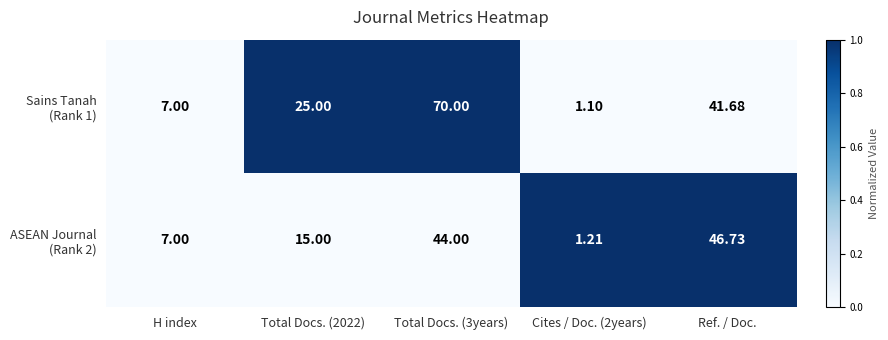

What is the total value across all series at Ref. / Doc.?

88.4